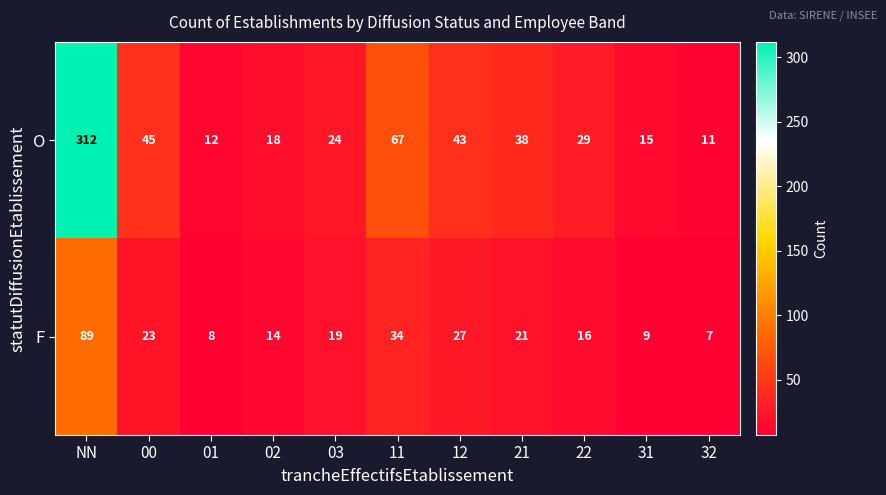

At how many categories does at least one series exceed 123?

1